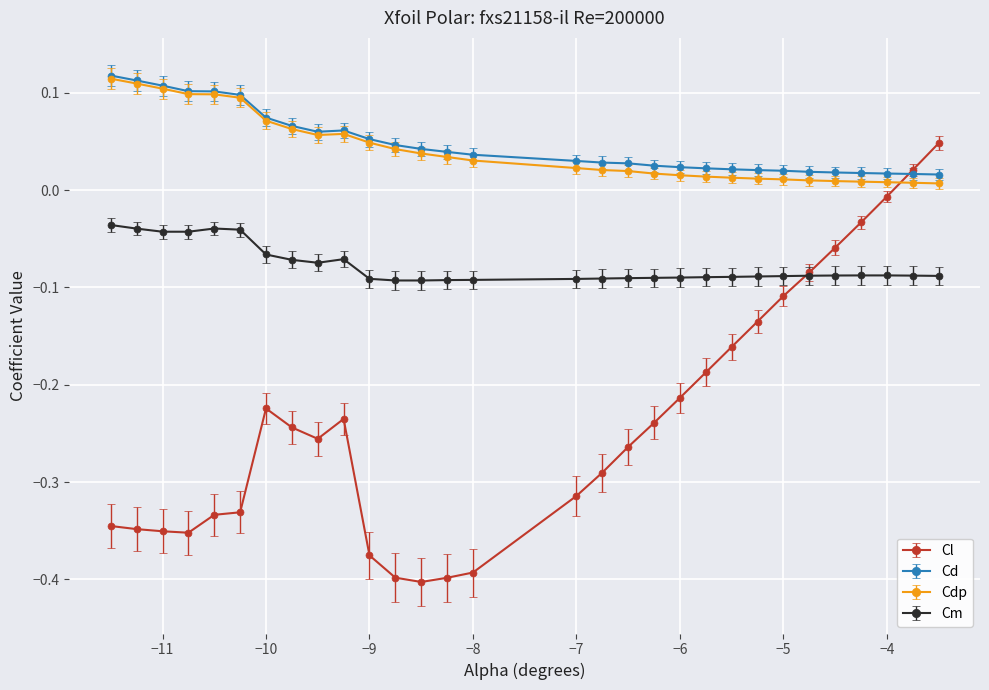

How many Cd values are between 0 and 1?

30